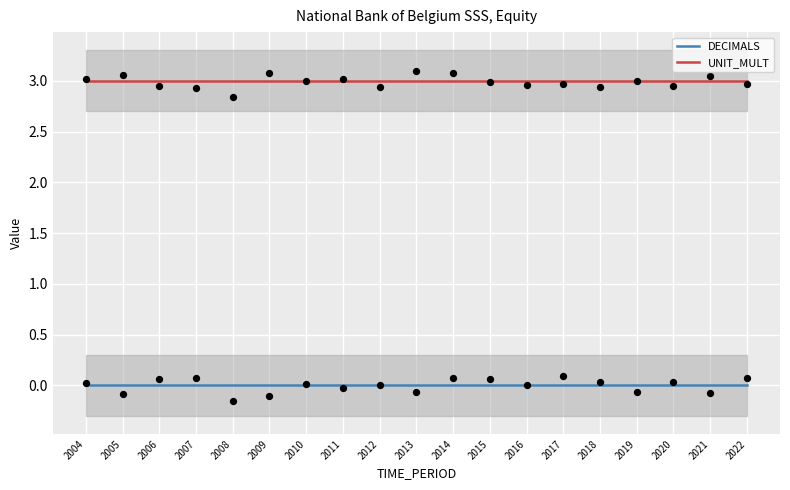

Which series has the largest total across all categories?

UNIT_MULT